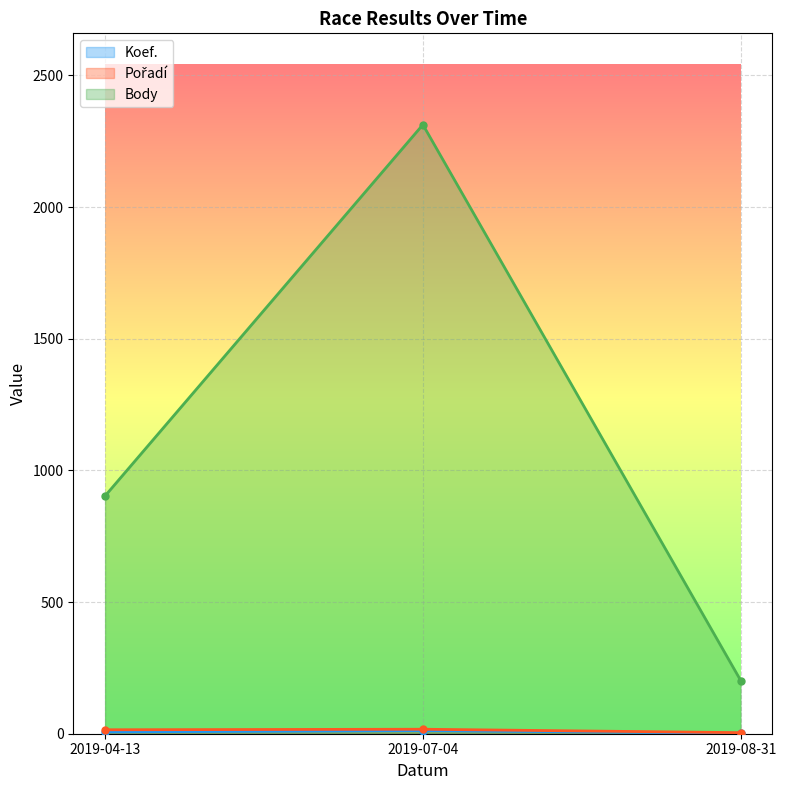

What are all the series names shown in the legend?

Koef., Pořadí, Body